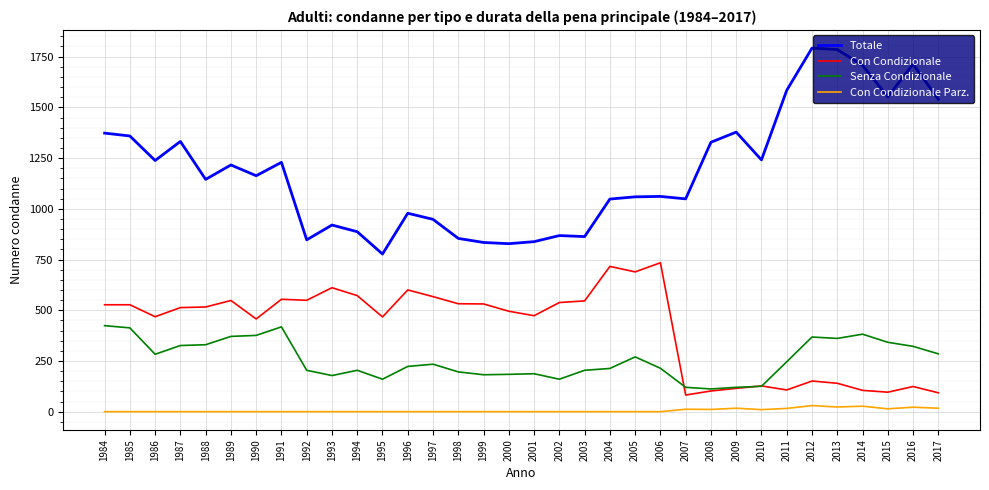

At which label does Totale reach its minimum?

1995